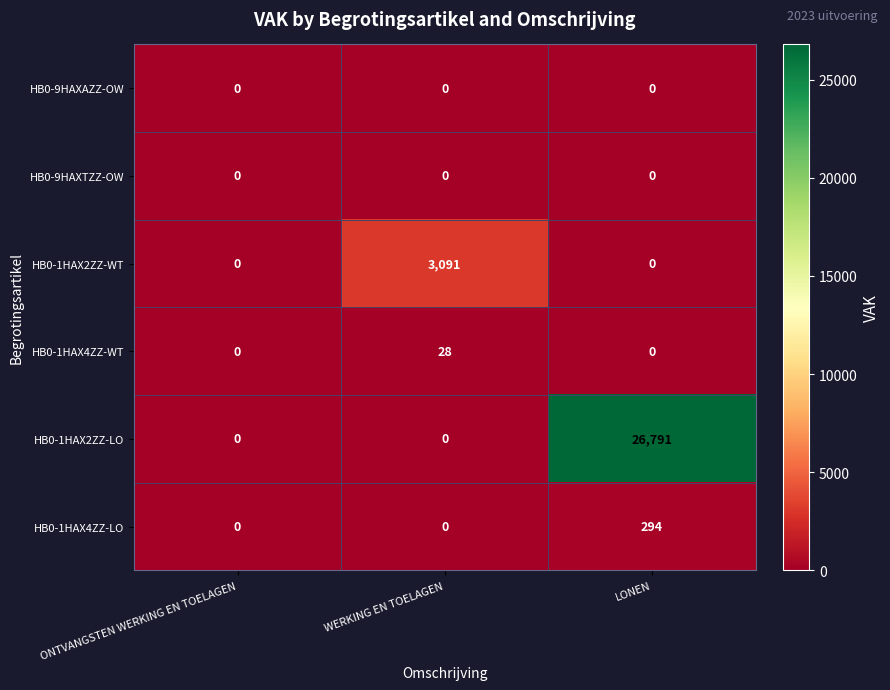

Reading left to right, transcribe all the data shown in this chart.

HB0-9HAXAZZ-OW: 0	0	0
HB0-9HAXTZZ-OW: 0	0	0
HB0-1HAX2ZZ-WT: 0	3091	0
HB0-1HAX4ZZ-WT: 0	28	0
HB0-1HAX2ZZ-LO: 0	0	26791
HB0-1HAX4ZZ-LO: 0	0	294